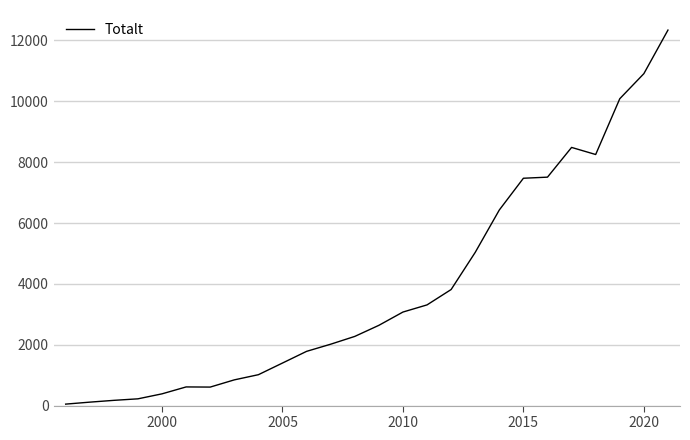

What is the difference between the maximum and minimum values?

12292